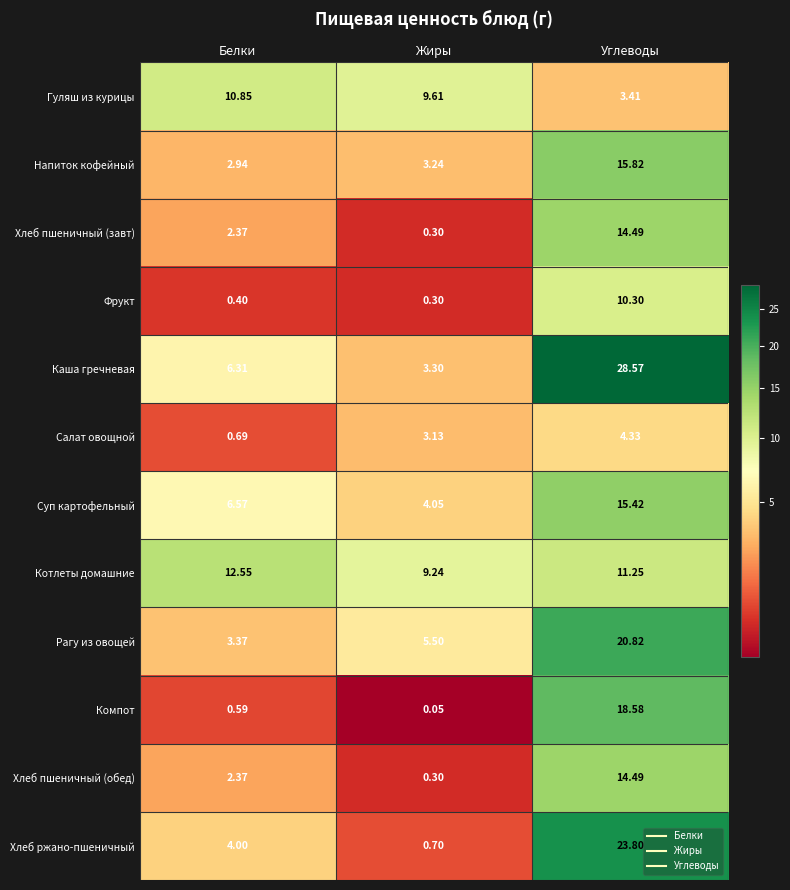

Which series has the widest spread of values?

Каша гречневая